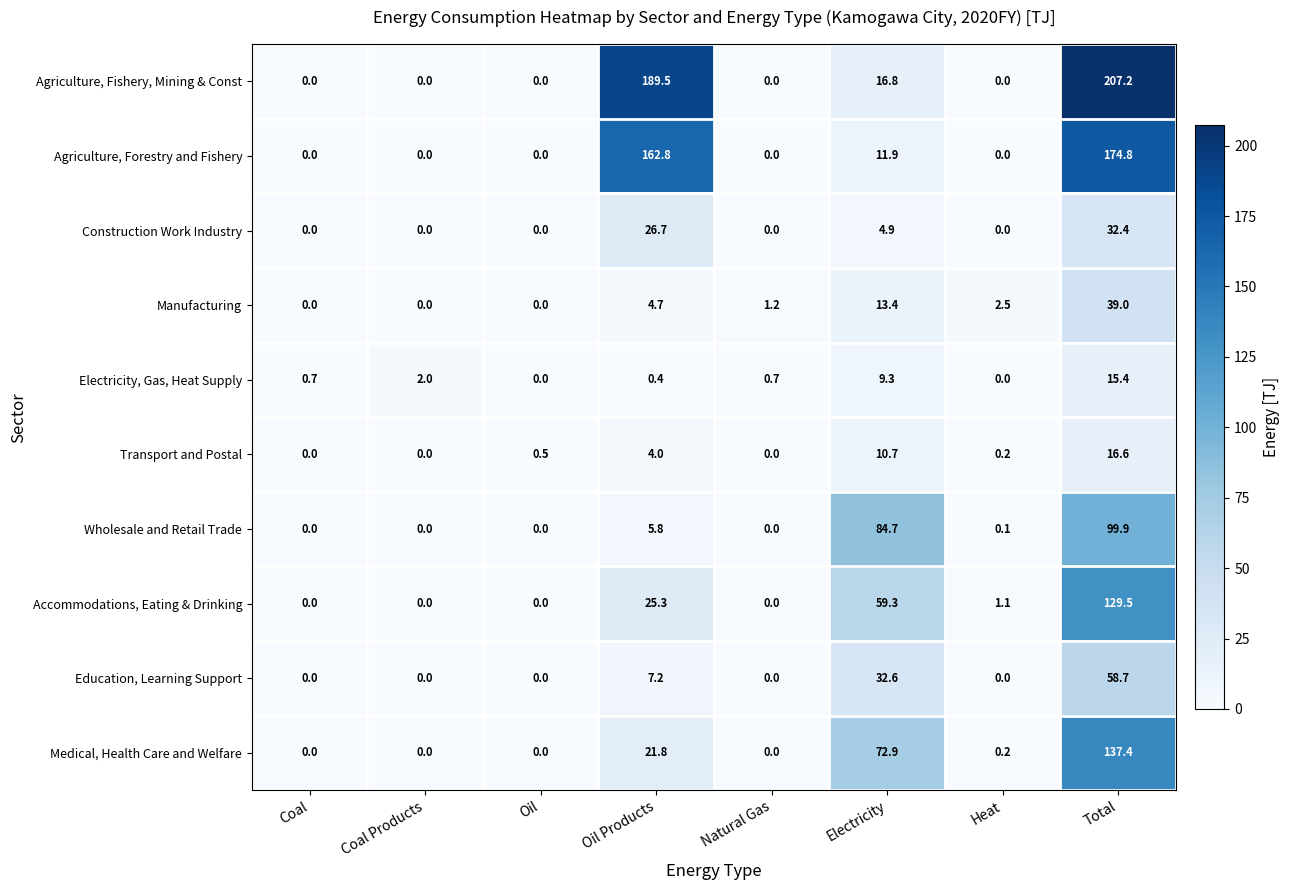

What is the spread (max minus min) of values at Electricity?

79.8